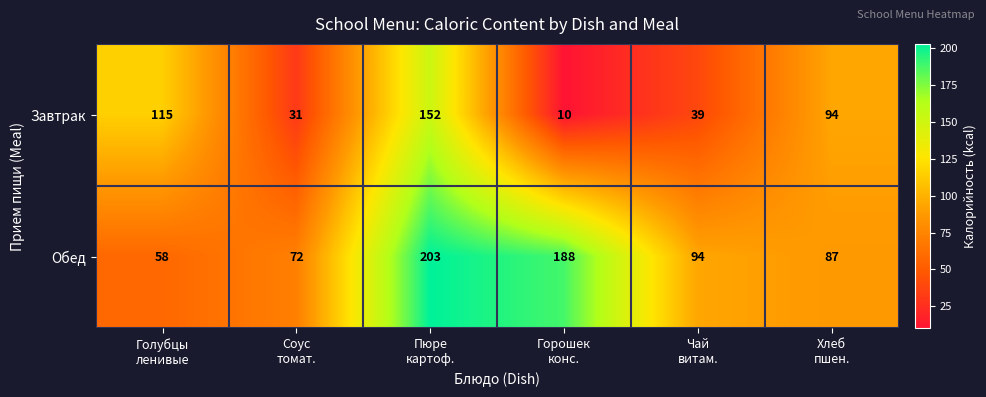

List the series in order of their overall mean, highest first.

Обед, Завтрак